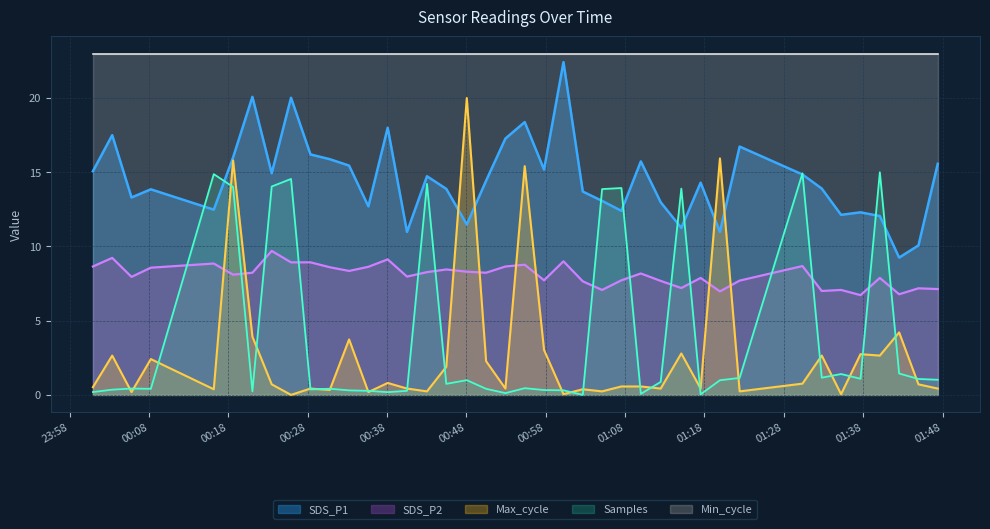

True or false: Samples_norm has a value of 0.3 at 2022/05/05 00:21:02.

False